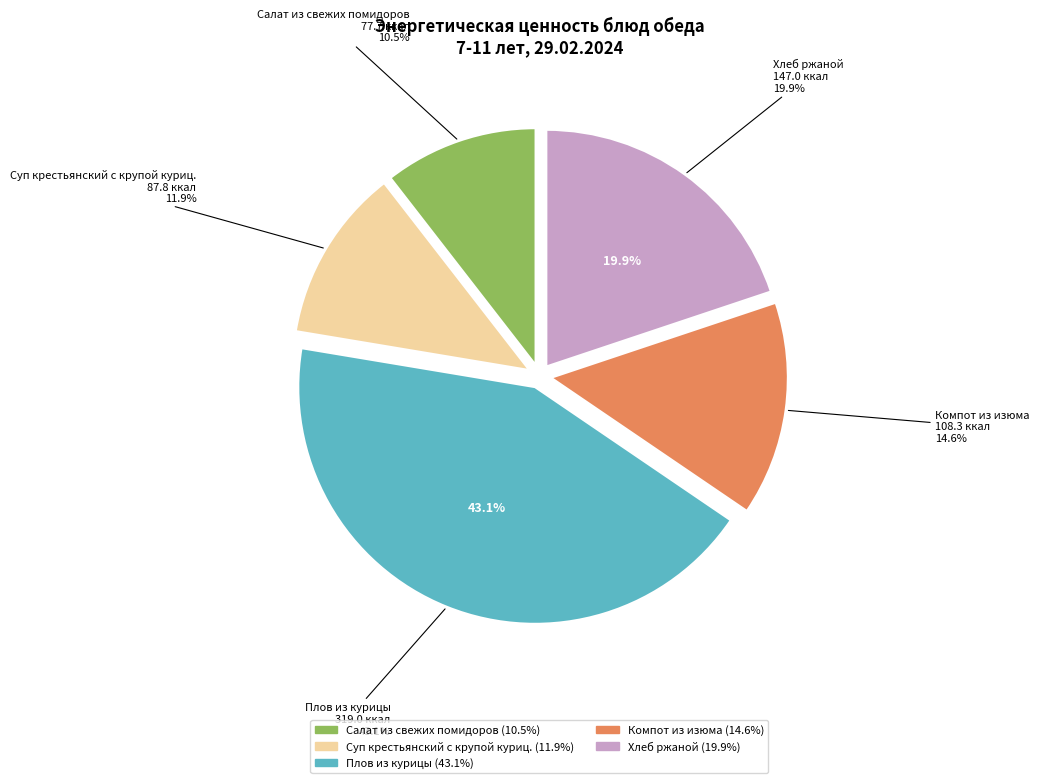

To the nearest percent, what is the difference between the largest and smallest slice percentages?

33%